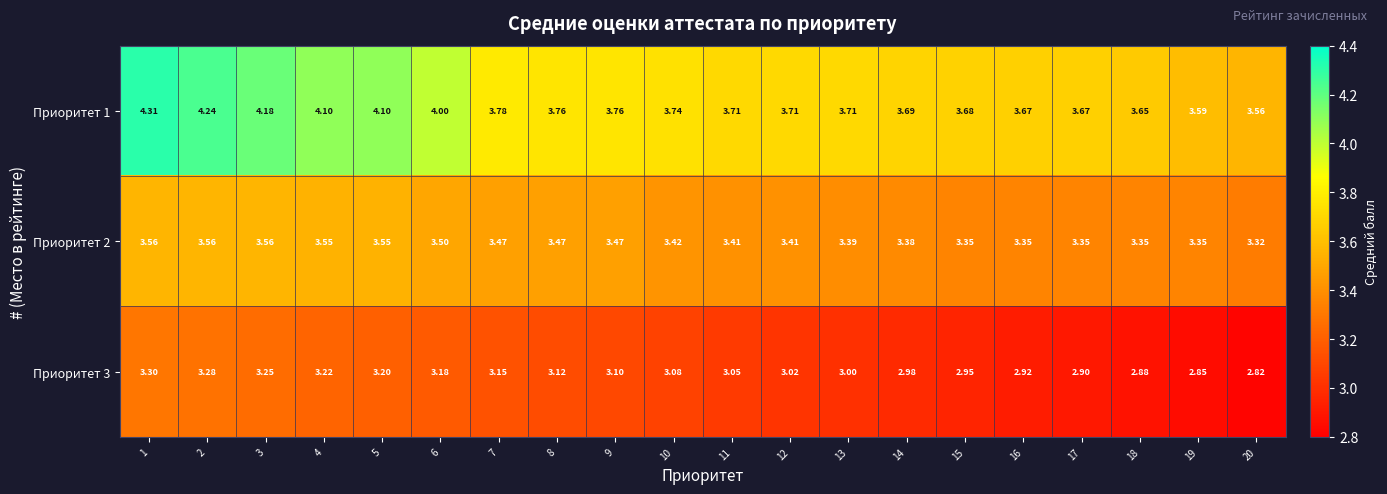

At which category is the sum across all series the highest?

1